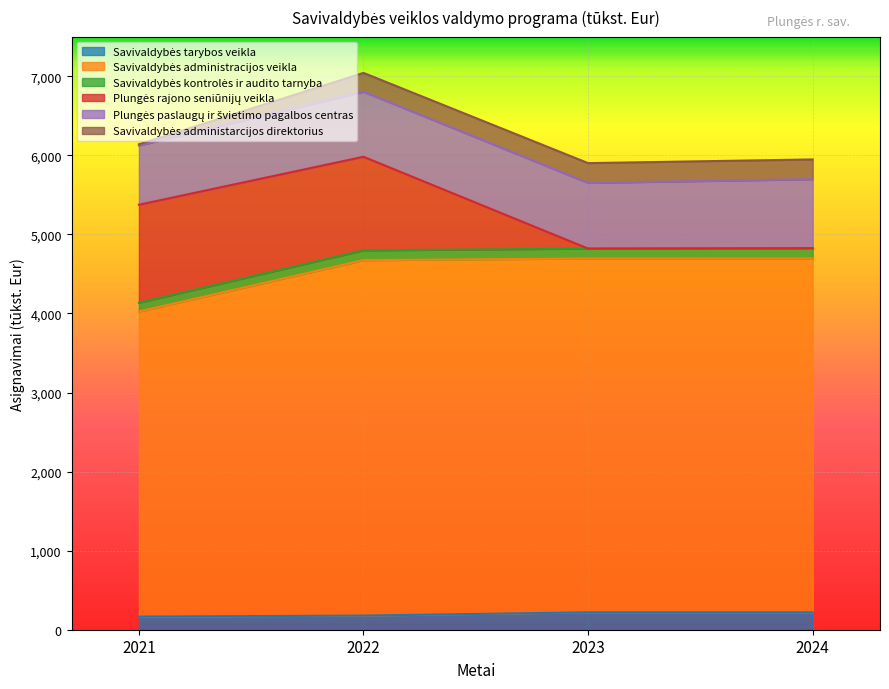

At which category is the sum across all series the highest?

2022